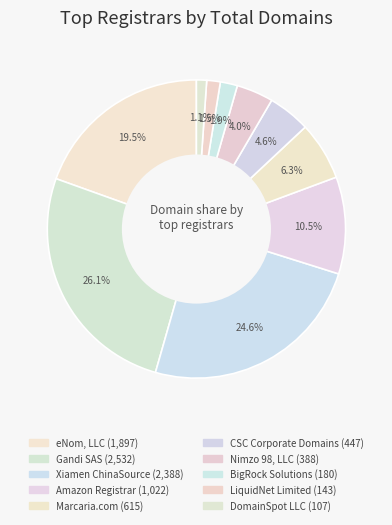

Does any single category account for the majority?

No